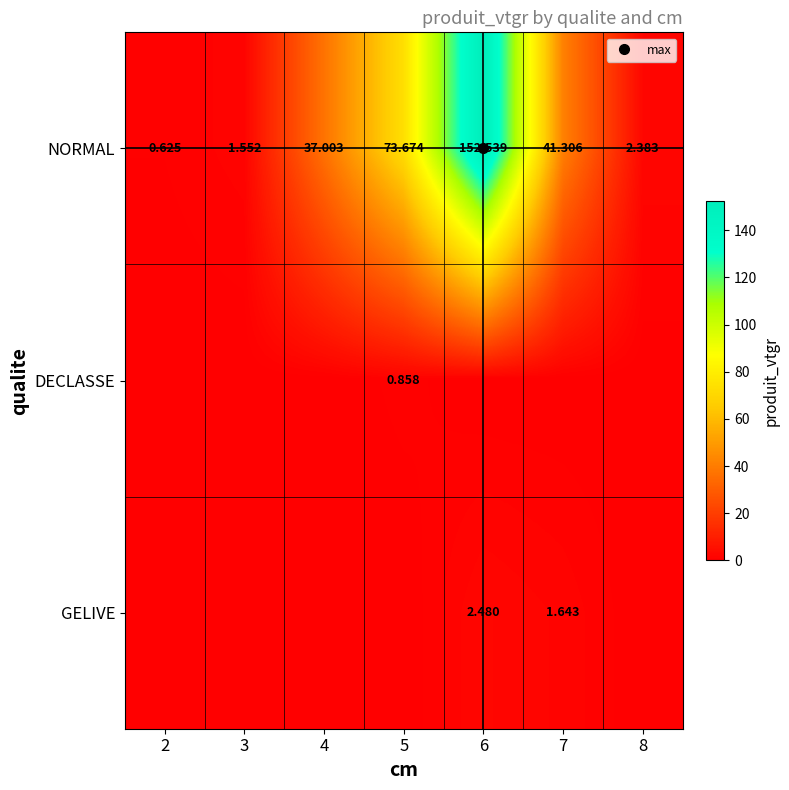

True or false: DECLASSE has a value of -0.3 at 2.

False